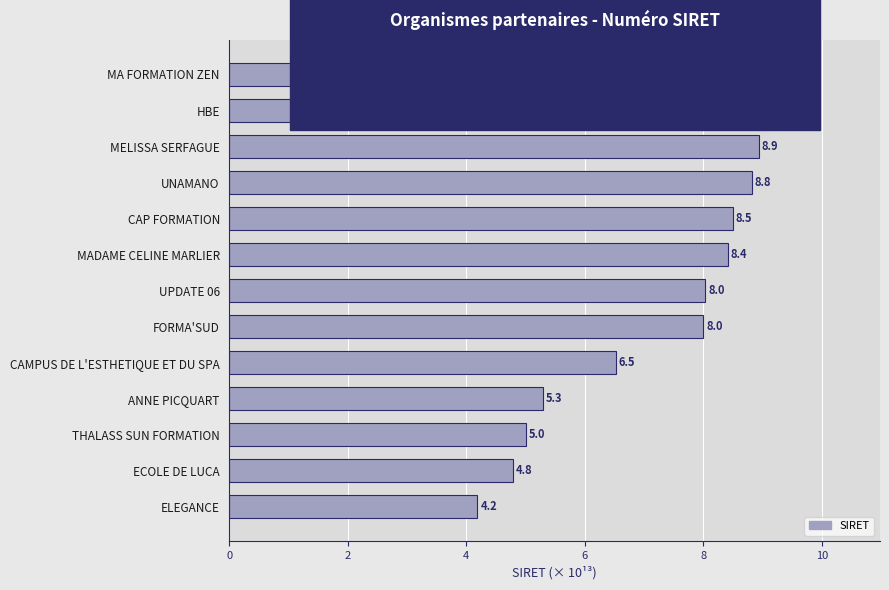

How many distinct data groups are displayed?

1